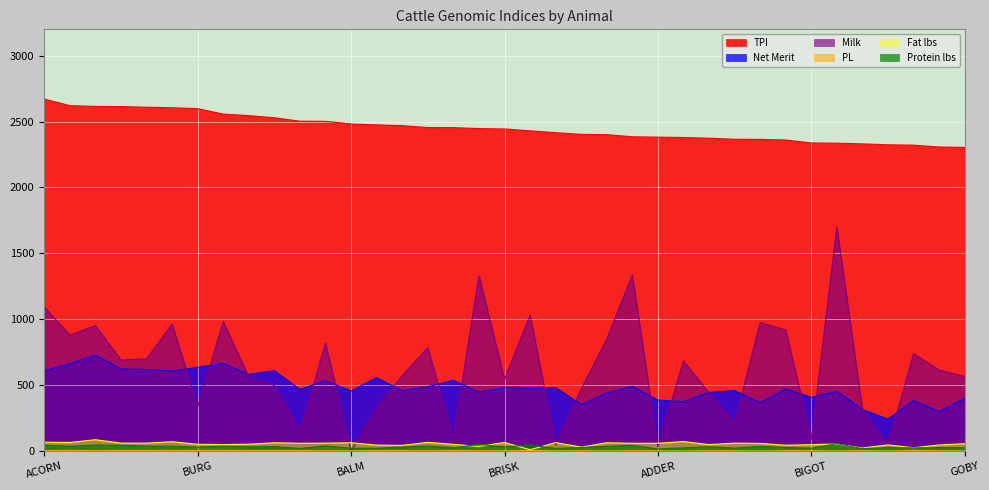

How many times do Milk and Fat lbs cross each other?

8